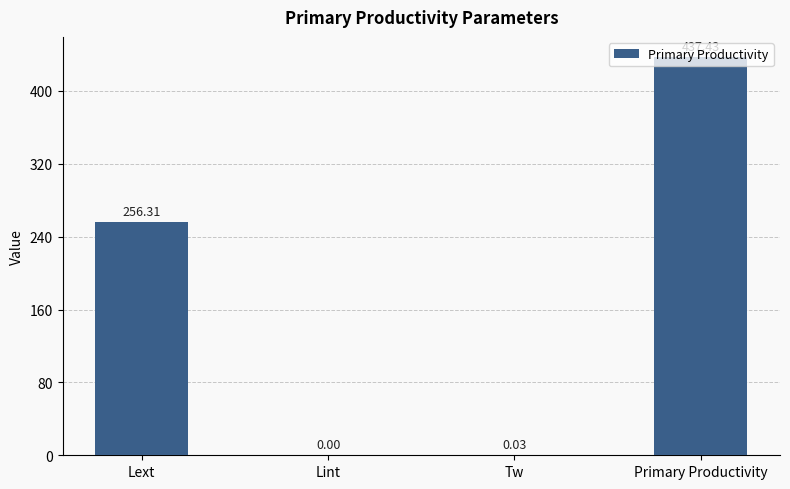

Which label corresponds to the largest value in the chart?

Primary Productivity